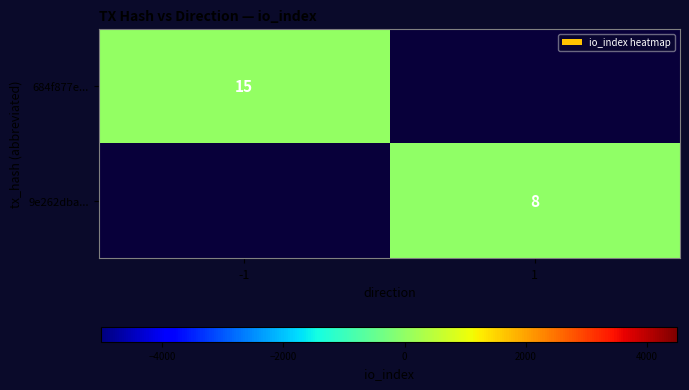

The 684f877e... series shows 23 at -1. True or false?

False